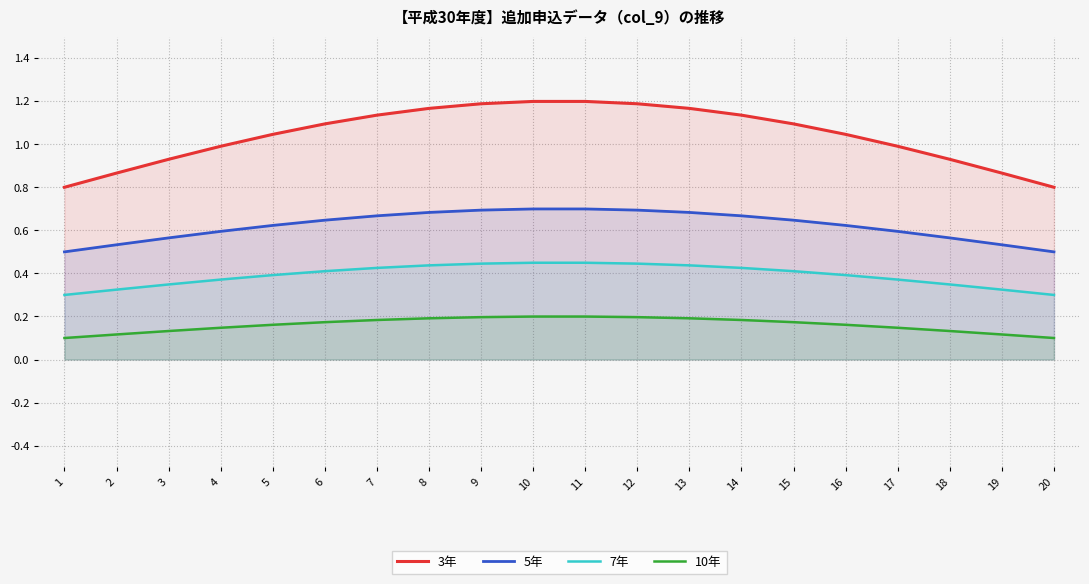

At which category does the chart reach its minimum across all series?

1